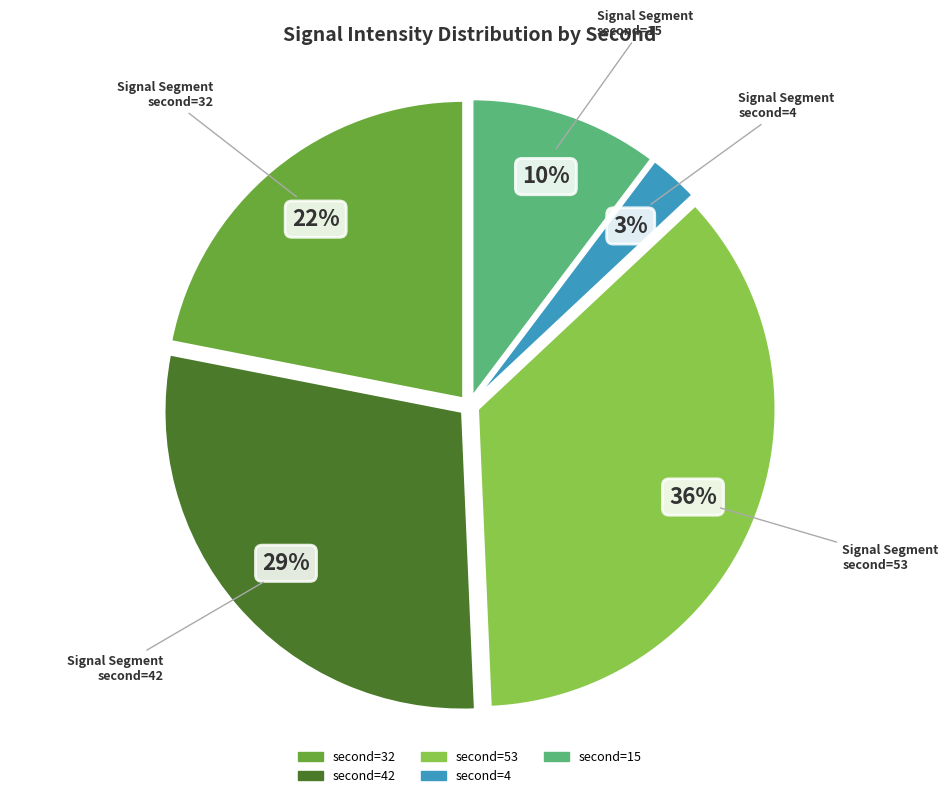

What is the smallest slice in the pie chart?

second=4